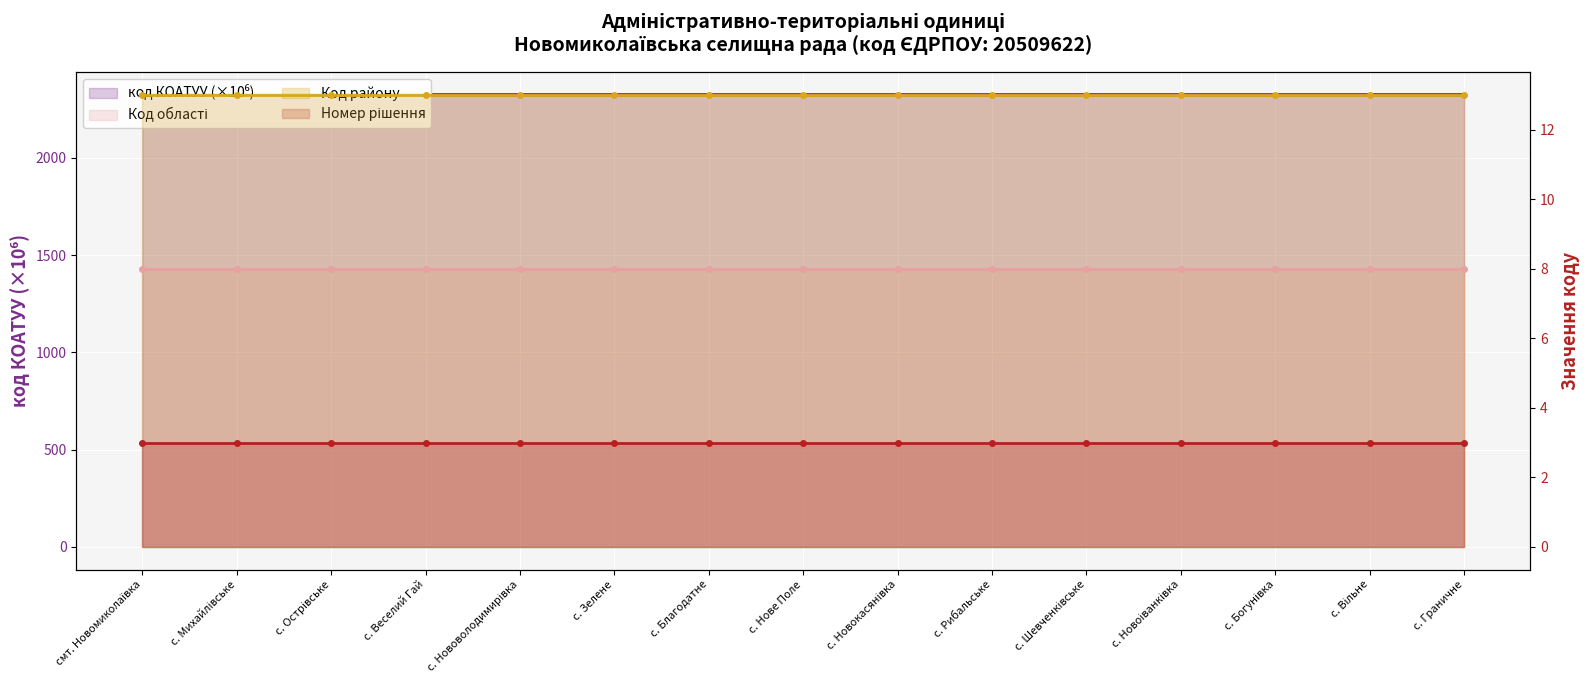

Which series has the widest spread of values?

код КОАТУУ (×10⁶)